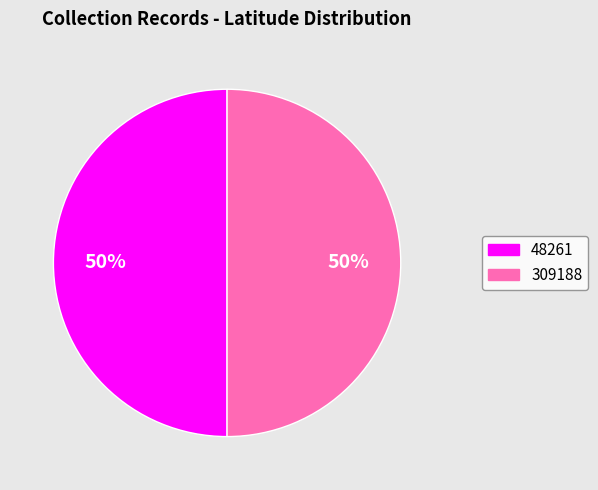

What percentage is the 48261 slice, to the nearest percent?

50%